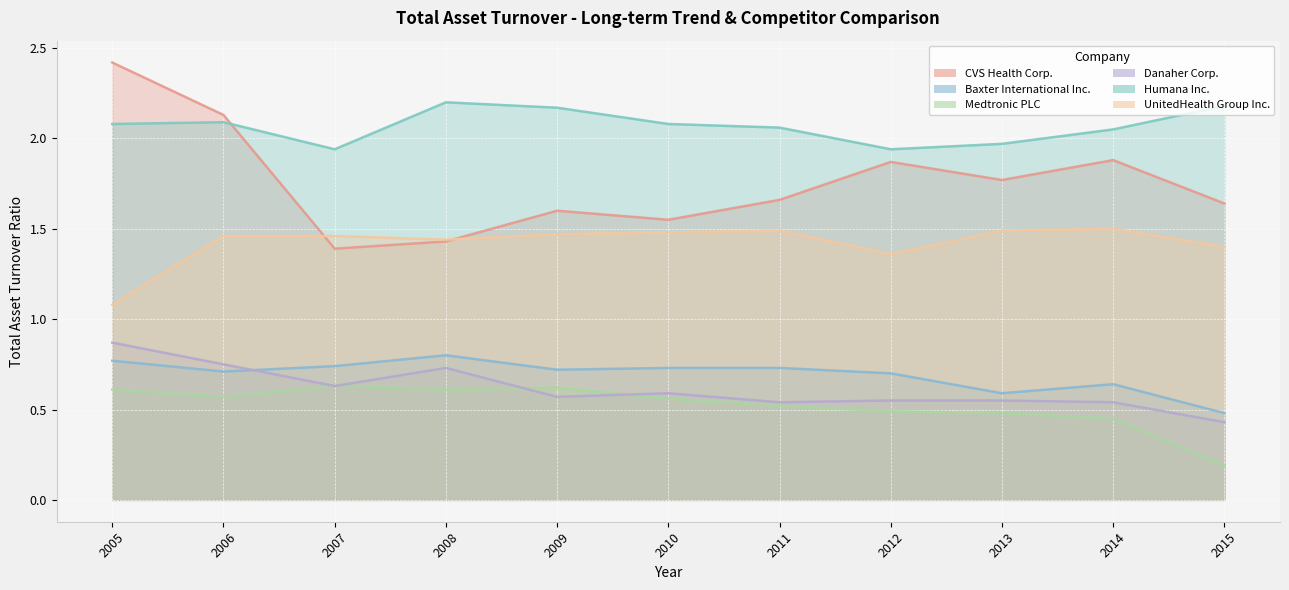

Reading left to right, what are all the values shown in this chart?

CVS Health Corp.: 2.4	2.1	1.4	1.4	1.6	1.6	1.7	1.9	1.8	1.9	1.6
Baxter International Inc.: 0.8	0.7	0.7	0.8	0.7	0.7	0.7	0.7	0.6	0.6	0.5
Medtronic PLC: 0.6	0.6	0.6	0.6	0.6	0.6	0.5	0.5	0.5	0.5	0.2
Danaher Corp.: 0.9	0.8	0.6	0.7	0.6	0.6	0.5	0.6	0.6	0.5	0.4
Humana Inc.: 2.1	2.1	1.9	2.2	2.2	2.1	2.1	1.9	2.0	2.0	2.2
UnitedHealth Group Inc.: 1.1	1.5	1.5	1.4	1.5	1.5	1.5	1.4	1.5	1.5	1.4